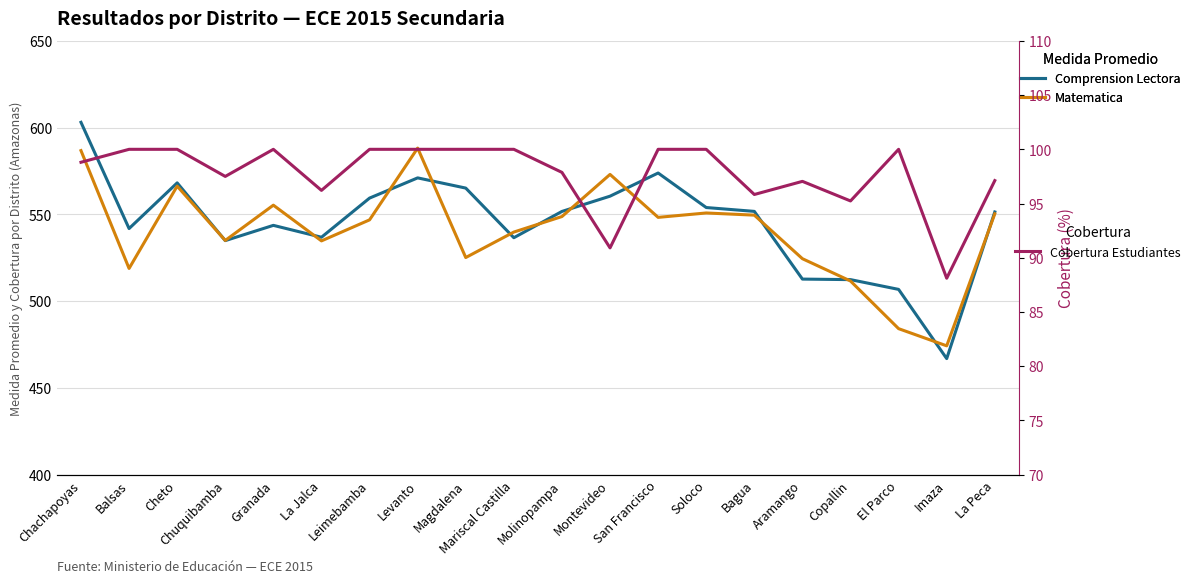

The value of Cobertura Estudiantes at Levanto is 179.3. True or false?

False